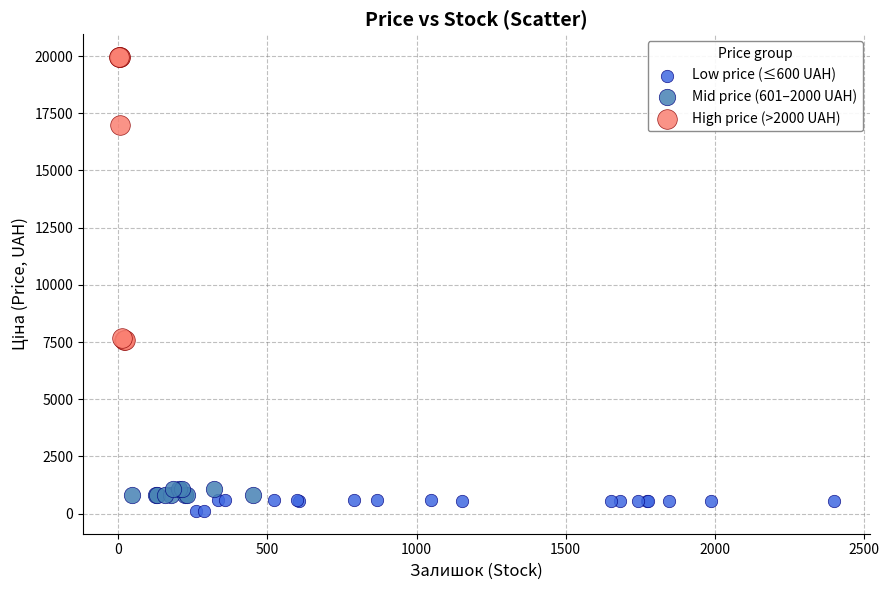

What are all the series names shown in the legend?

Low price (≤600 UAH), Mid price (601–2000 UAH), High price (>2000 UAH)